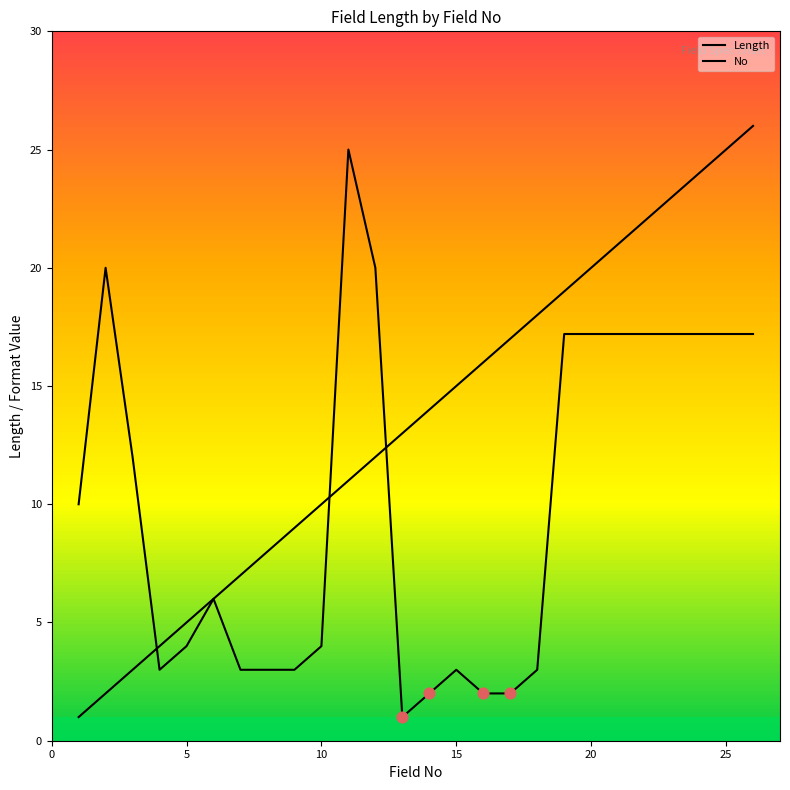

Which series reaches the maximum Y coordinate?

No